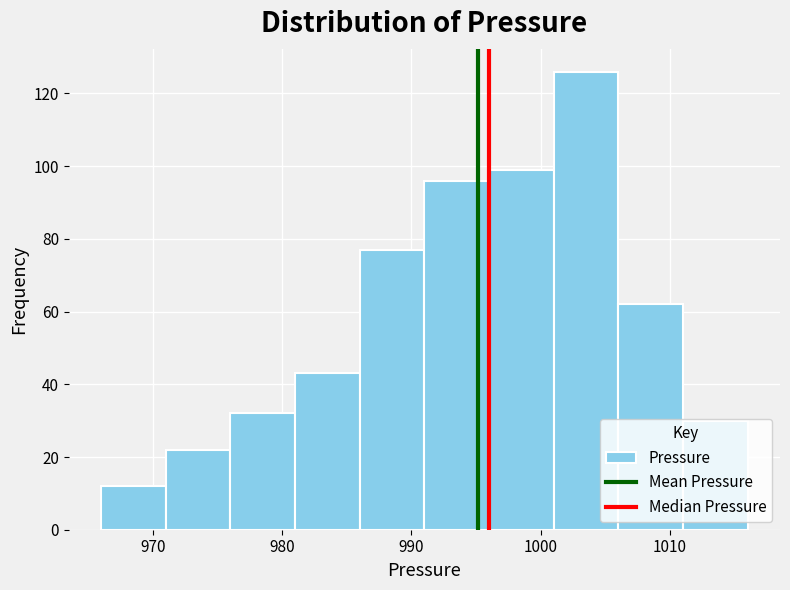

Reading left to right, list every bar in this chart as the range it spans on the x-axis followed by its height. The values are not printed on the chart, so give them approximately, as read against the axis.

966 to 971: 12
971 to 976: 22
976 to 981: 32
981 to 986: 44
986 to 991: 78
991 to 996: 96
996 to 1001: 100
1001 to 1006: 126
1006 to 1011: 62
1011 to 1016: 30